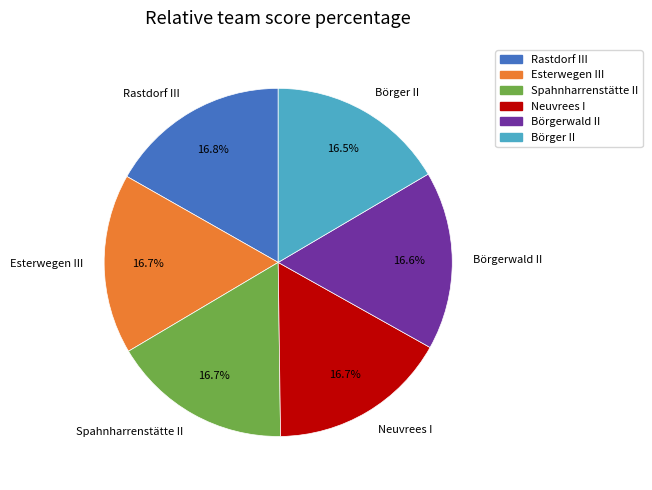

What is the ratio of the value at Esterwegen III to the value at Neuvrees I?

1.0